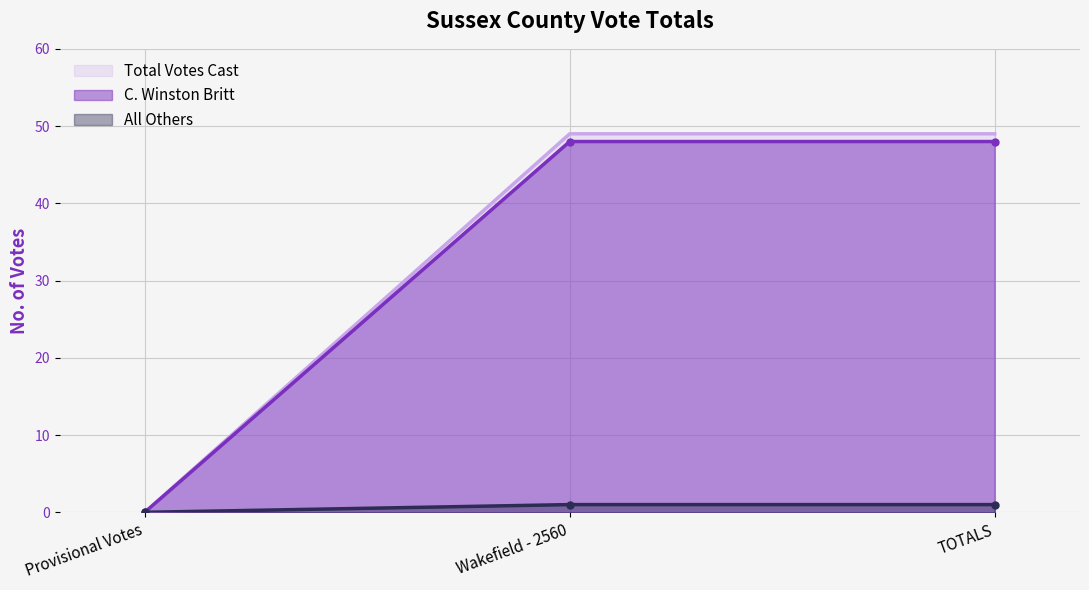

What is the maximum value shown in the chart?

49